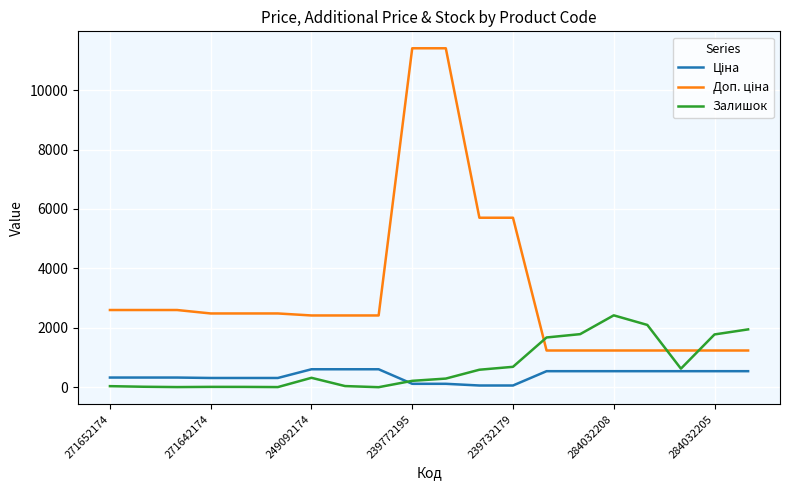

True or false: Ціна has more than 0 interior local peaks.

False